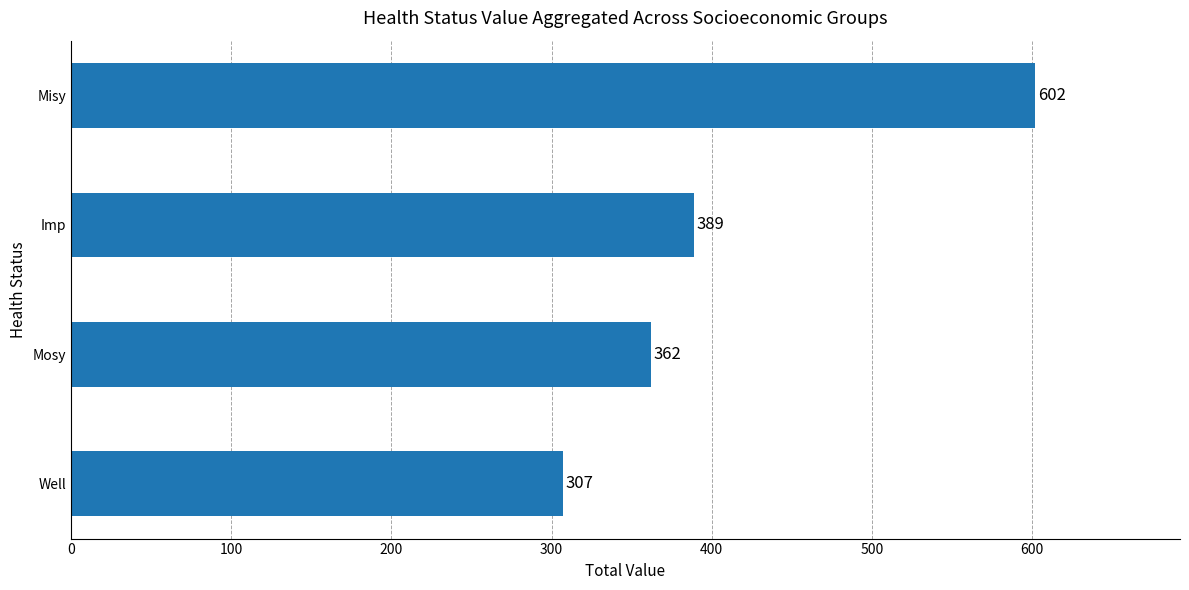

What is the difference between the maximum and second lowest values?

240